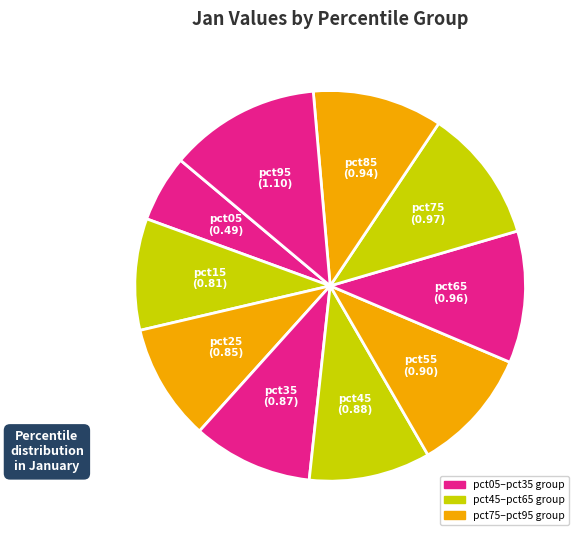

How many slices are in this pie chart?

10